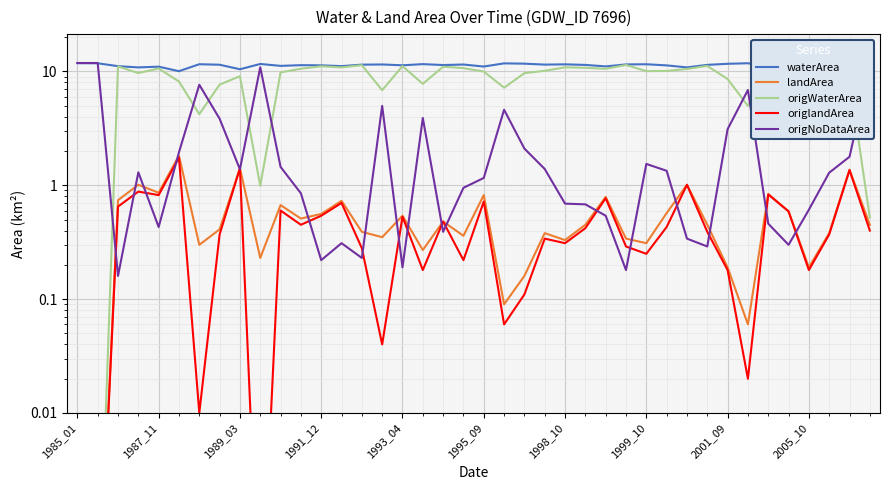

What is the difference between the highest and lowest values at 29?

10.9